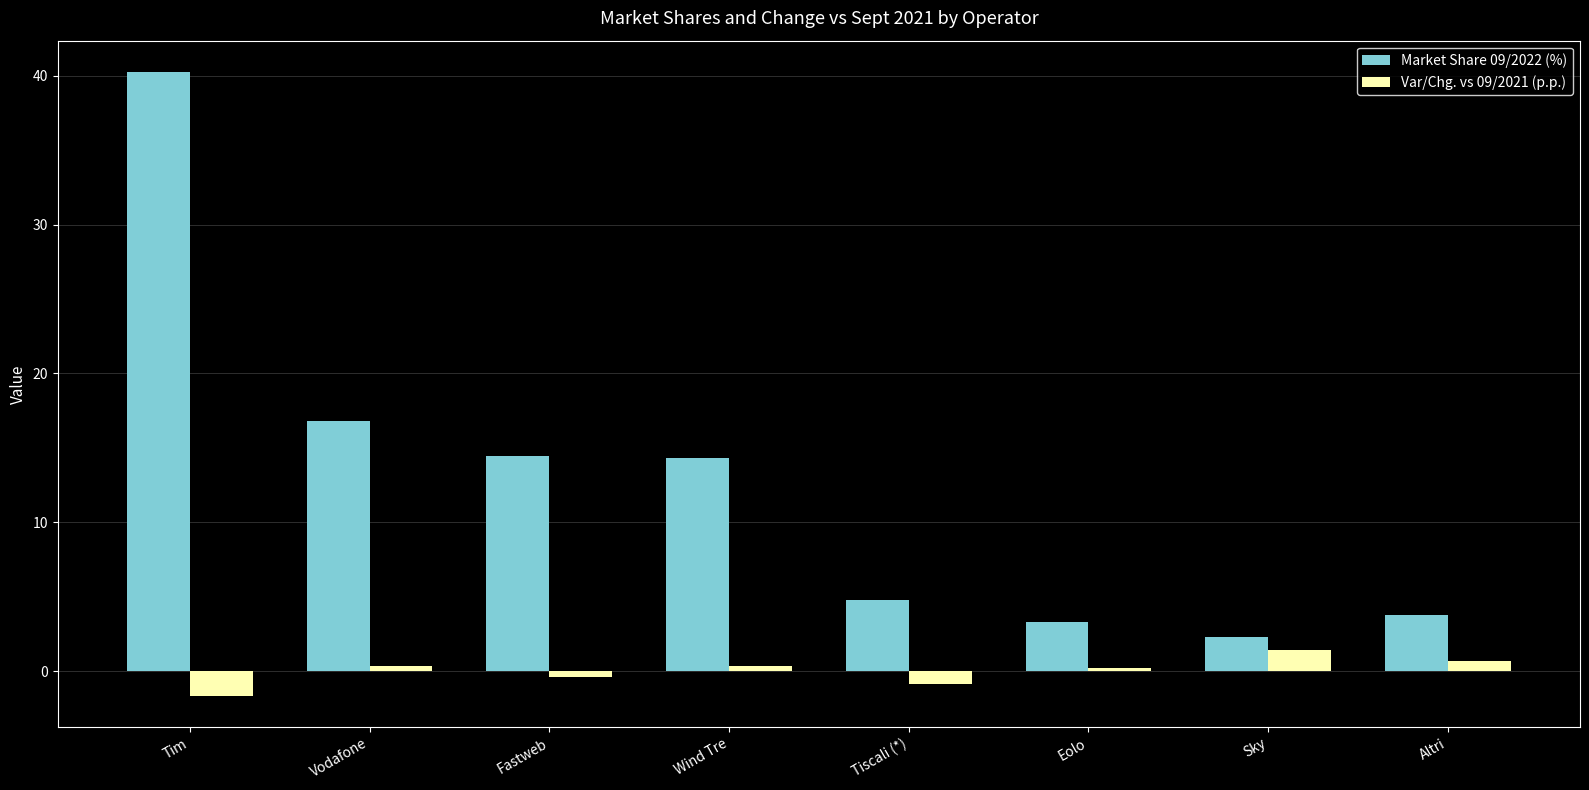

Rank the series by their maximum value, from lowest to highest.

Var/Chg. vs 09/2021 (p.p.), Market Share 09/2022 (%)